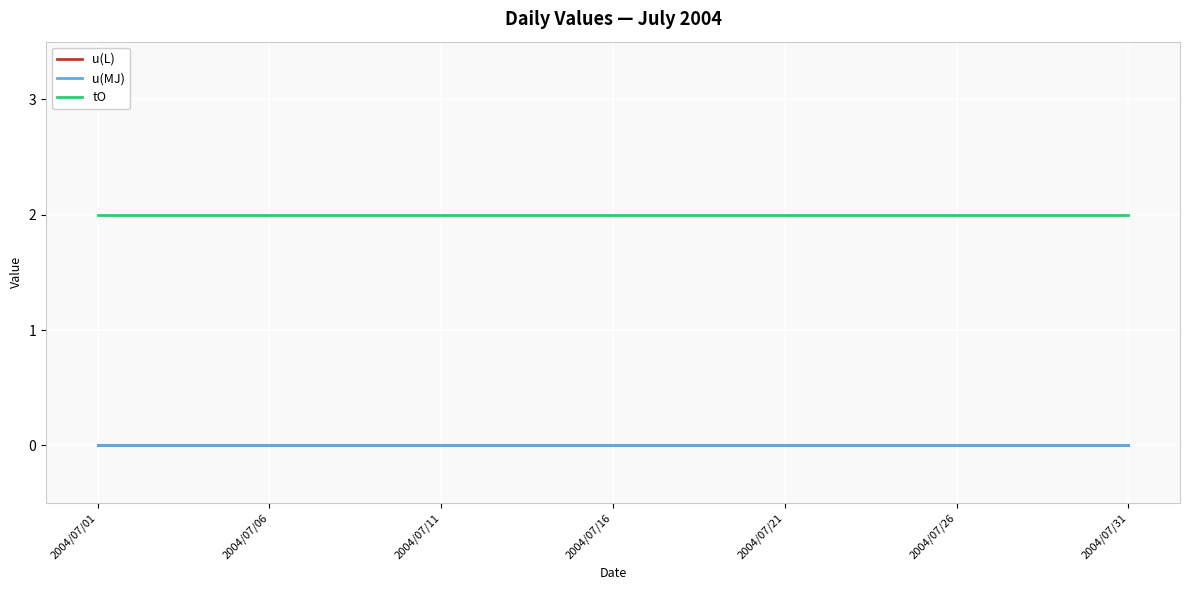

At which label does tO reach its minimum?

2004/07/01